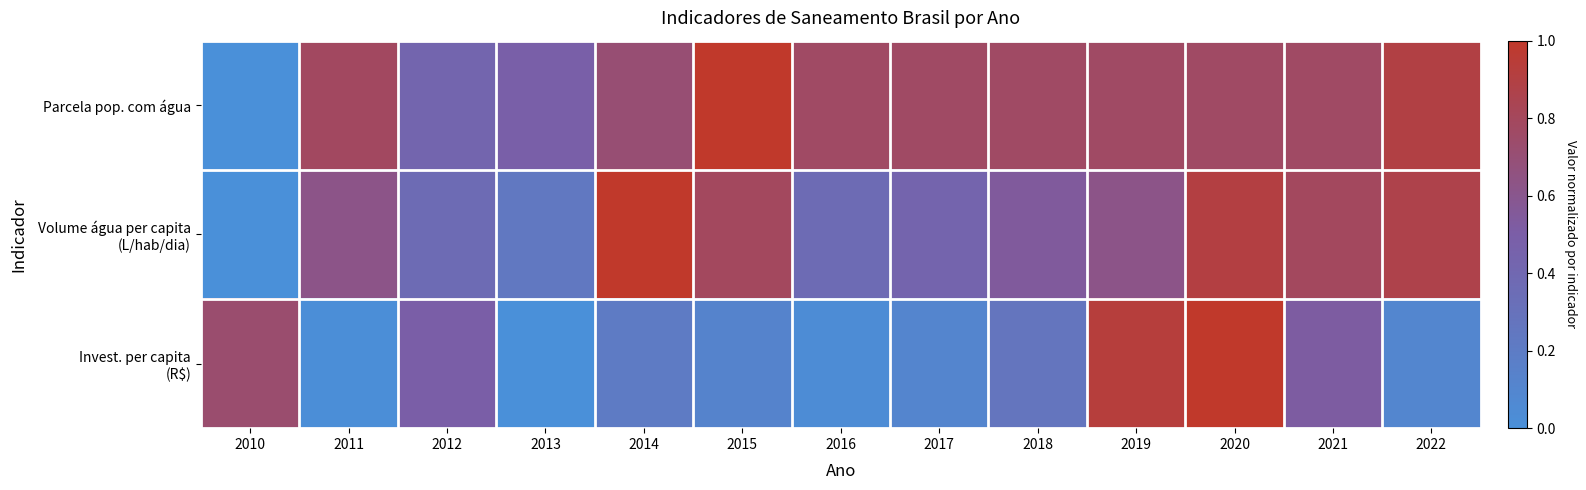

List the series in order of their peak value, lowest first.

Parcela pop. com água, Volume água per capita (L/hab/dia), Invest. per capita (R$)